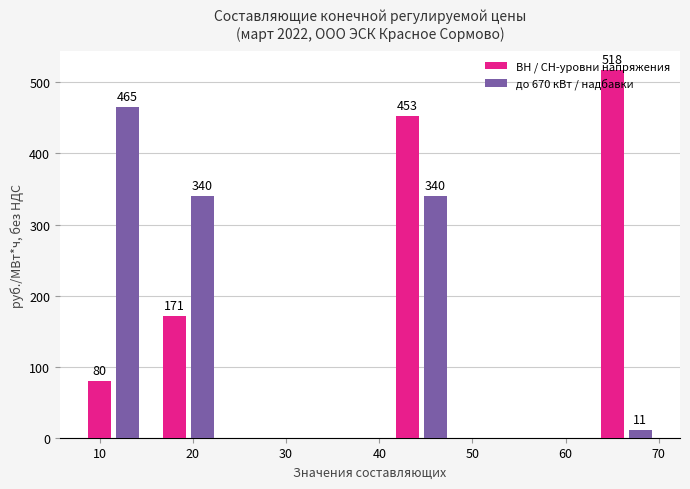

What is the minimum value for ВН / СН-уровни напряжения?

79.8